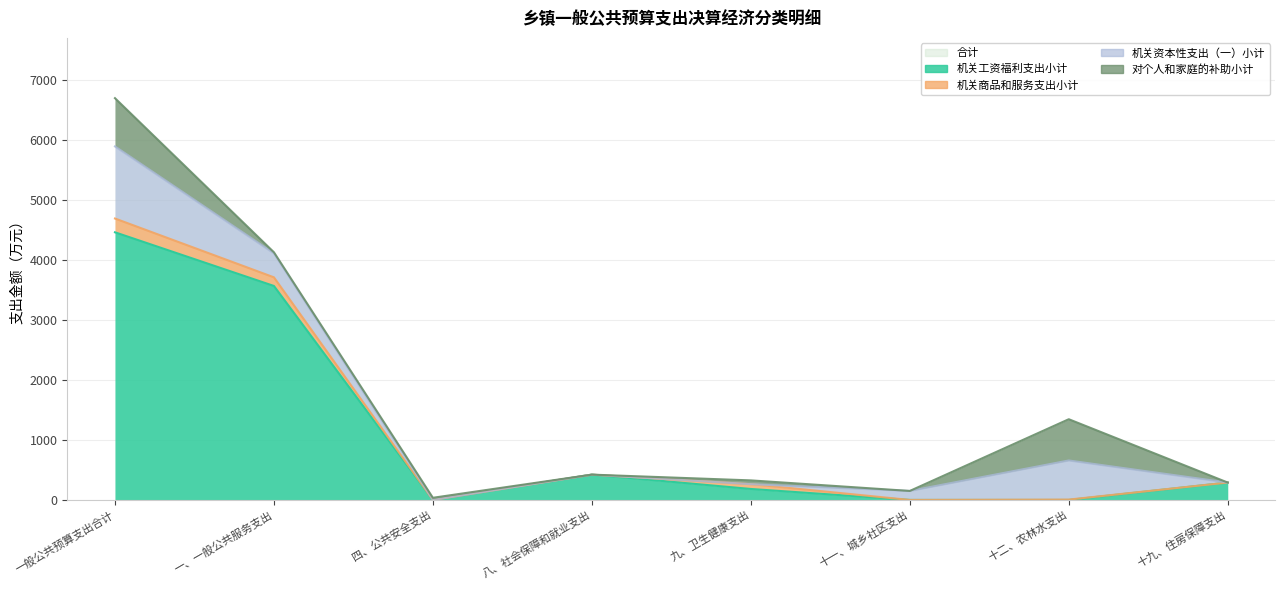

Reading left to right, transcribe all the data shown in this chart.

机关工资福利支出小计: 4463	3568	0	422	183	0	0	290
机关商品和服务支出小计: 230	144	0	0	80	0	6	0
机关资本性支出（一）小计: 1202	400	0	0	0	150	652	0
对个人和家庭的补助小计: 805	18	36	0	63	0	688	0
合计: 6700	4130	36	422	326	150	1346	290